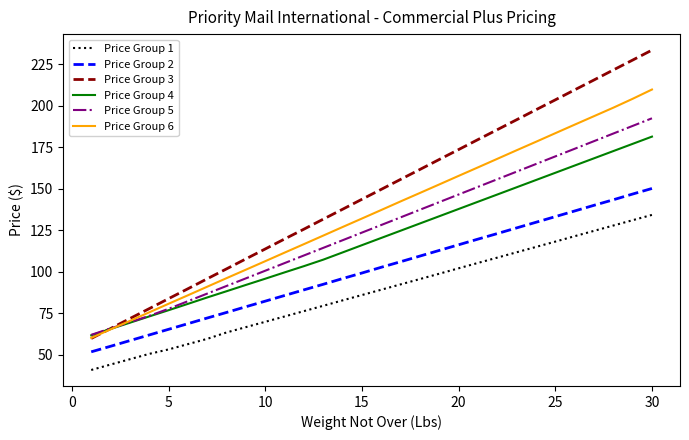

What is the difference between the maximum and second lowest values in the Price Group 3 series?

167.6